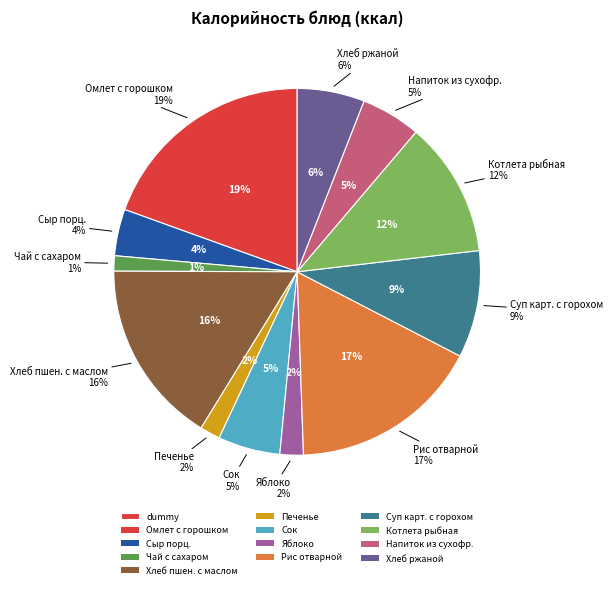

To the nearest percent, what is the difference between the largest and smallest slice percentages?

18%